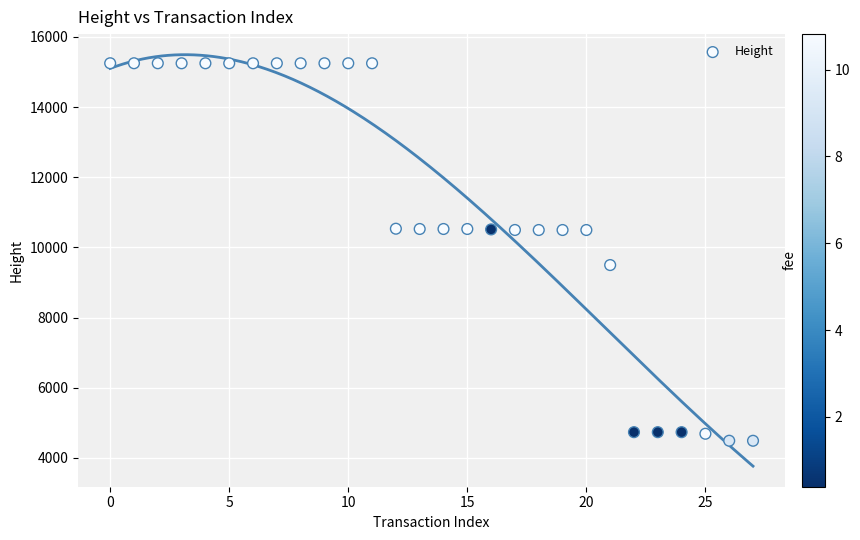

What Y value in the scatter plot is closest to 9868?

9496